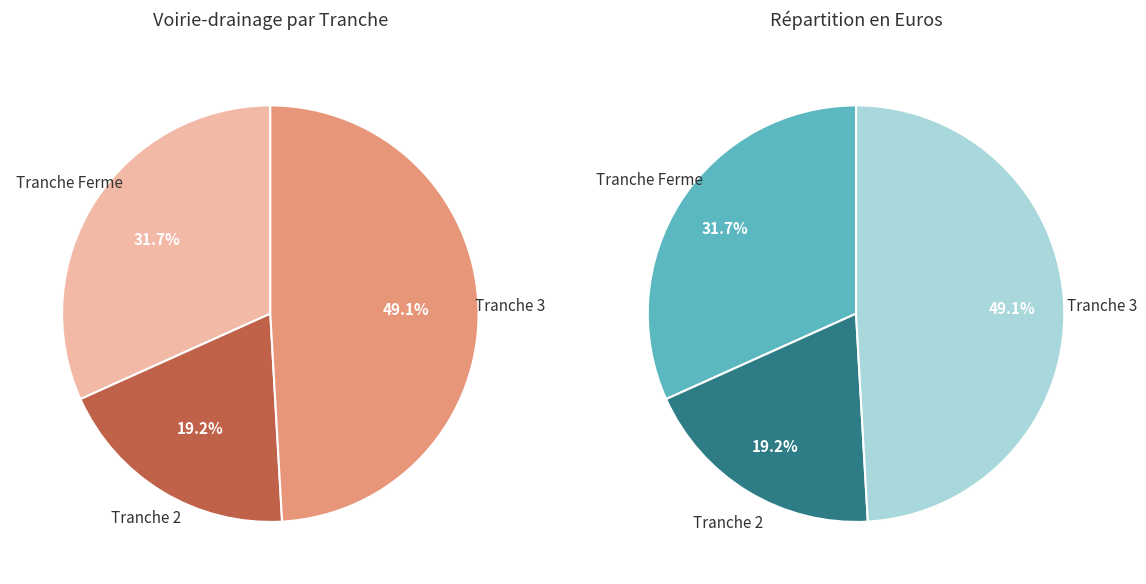

Does Tranche 3 account for over 50% of the chart?

No